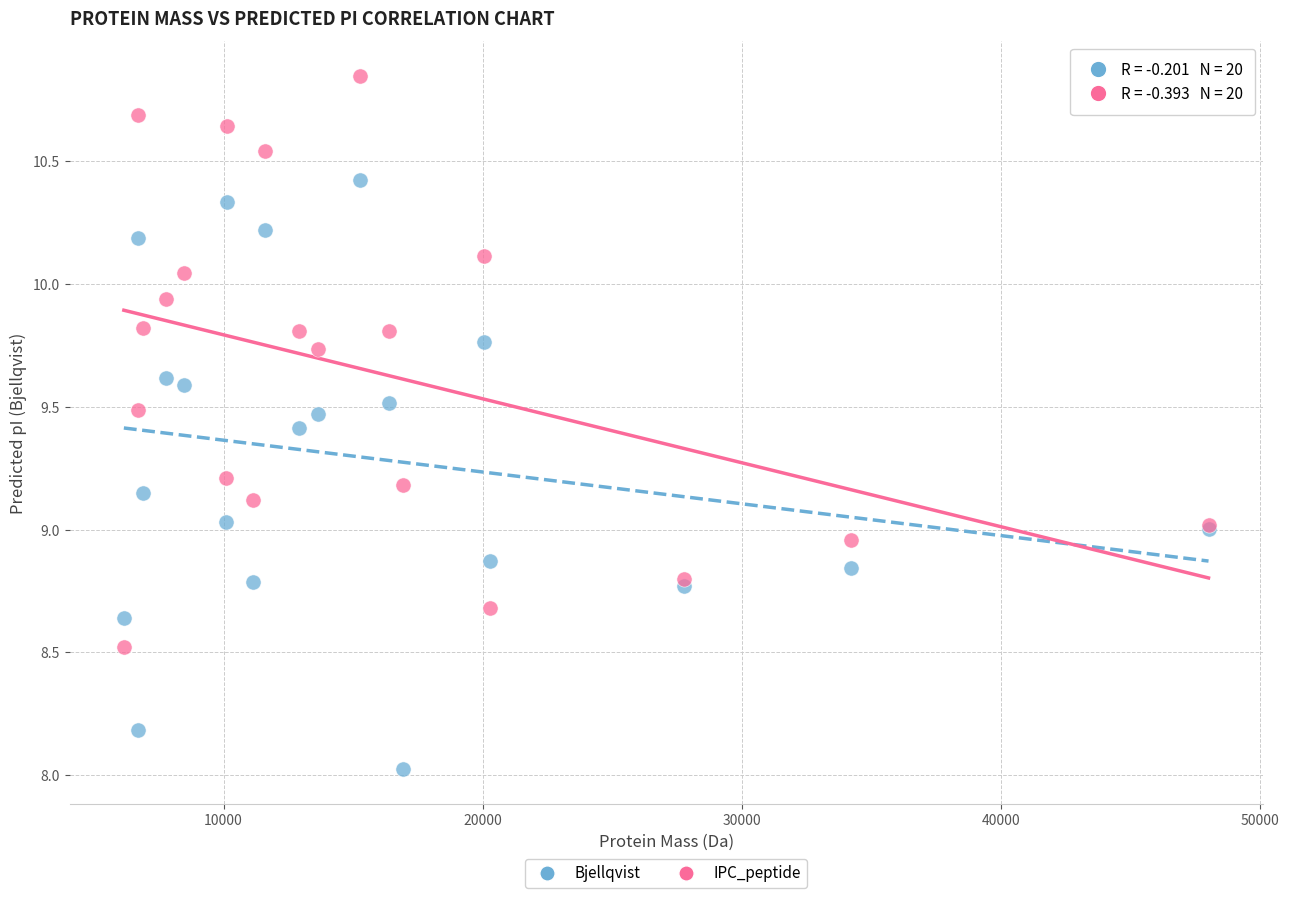

Which series has the largest Y range (max minus min)?

Bjellqvist